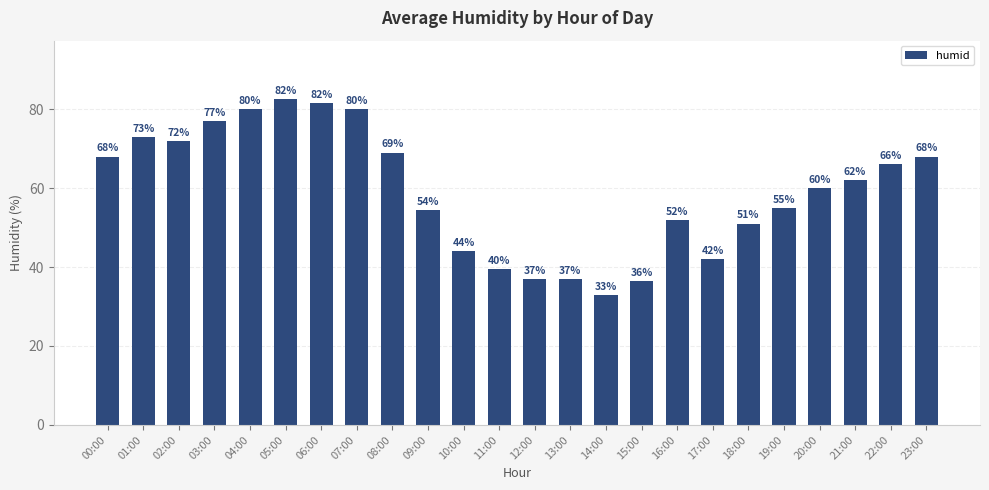

At which label is the value closest to 57?

19:00